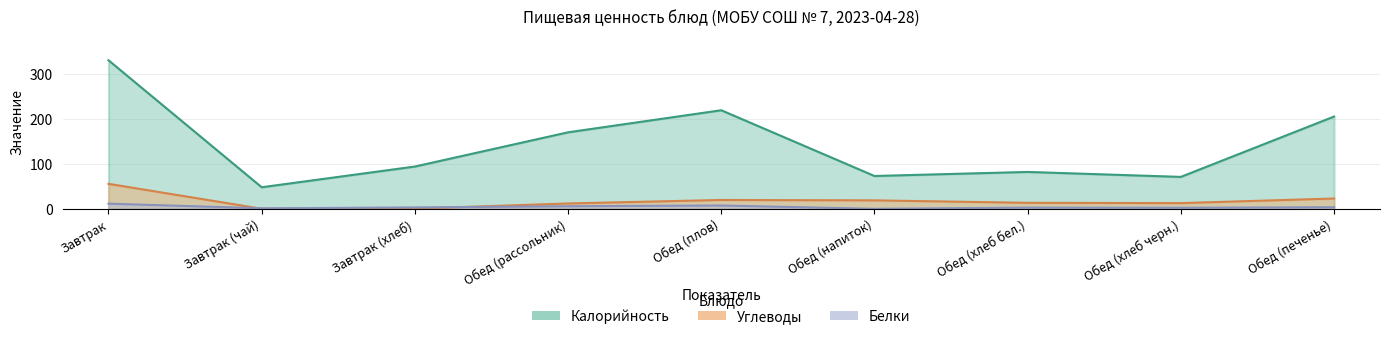

At which label is Углеводы closest to 27?

Обед (печенье)